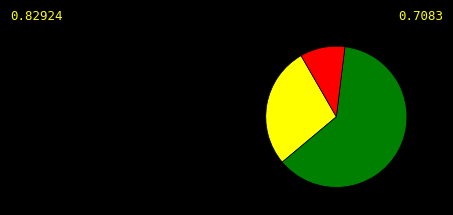

Is there any slice that represents more than half of the pie?

Yes